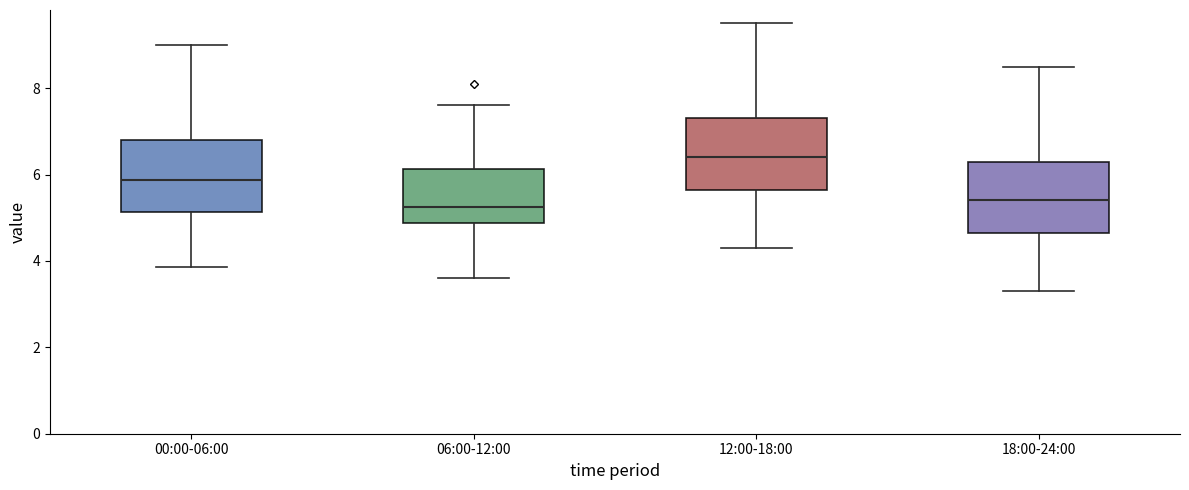

Reading left to right, transcribe this box plot: for each box, give where its median line is, the range the box spans, and where its two whiskers end, as read against the y-axis. The values are not printed on the chart, so give them approximately, as read against the axis.

00:00-06:00: median 5.8, box 5.2 to 6.8, whiskers 3.8 to 9.0
06:00-12:00: median 5.2, box 4.8 to 6.2, whiskers 3.6 to 7.6
12:00-18:00: median 6.4, box 5.6 to 7.4, whiskers 4.4 to 9.6
18:00-24:00: median 5.4, box 4.6 to 6.4, whiskers 3.4 to 8.6